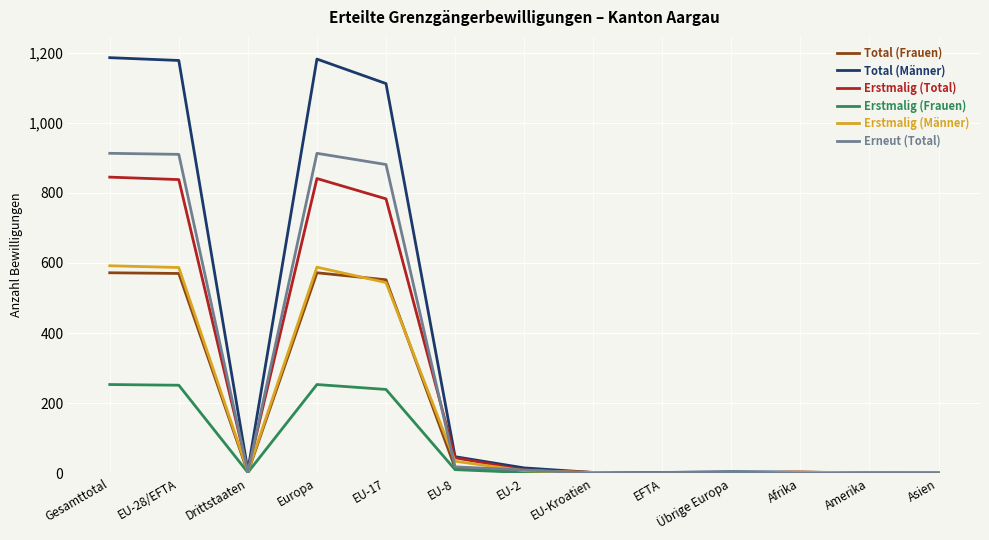

At which label does Erstmalig (Männer) first exceed 5?

Gesamttotal